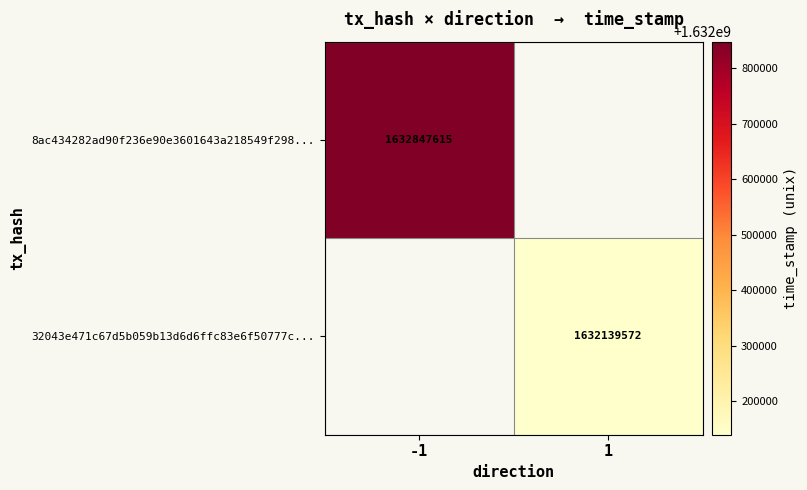

The value of 8ac434282ad90f236e90e3601643a218549f298... at -1 is 1632847615. True or false?

True